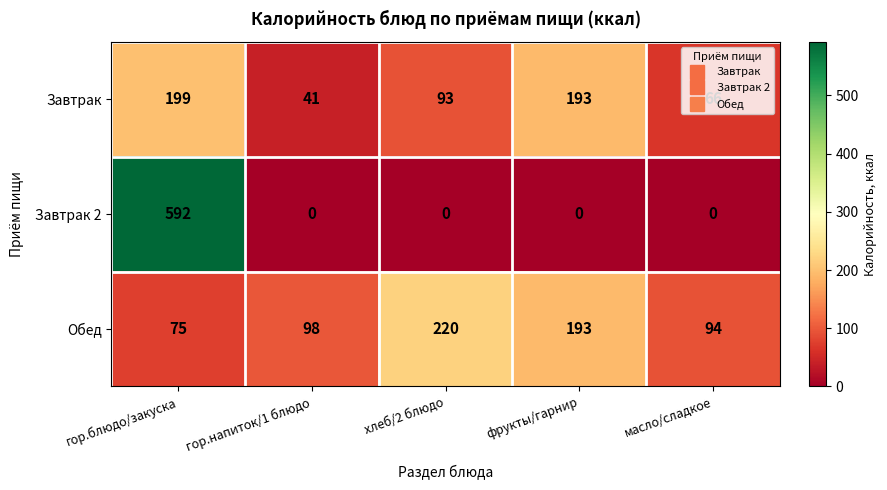

Rank the series at хлеб/2 блюдо from highest to lowest value.

Обед, Завтрак, Завтрак 2